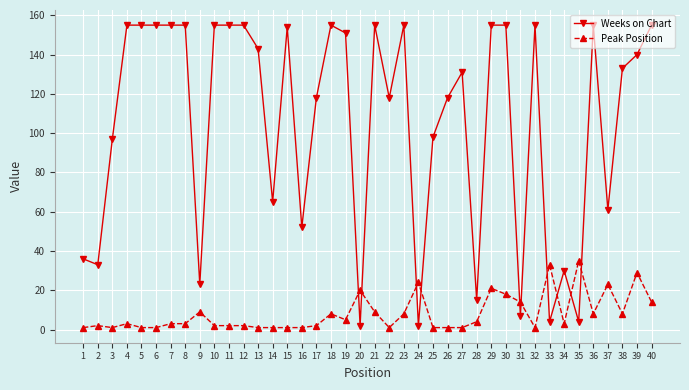

What is the highest value of the Weeks on Chart series?

155